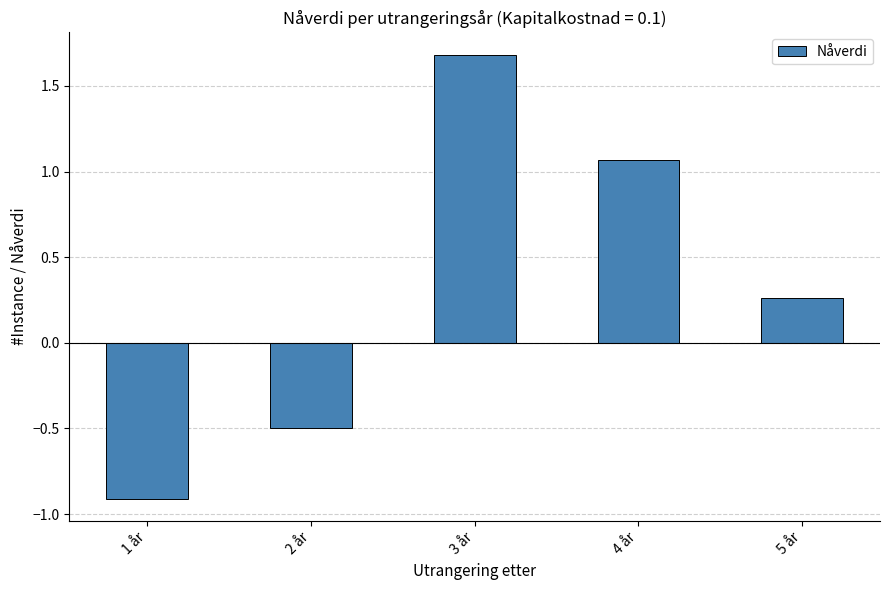

Which label corresponds to the largest value in the chart?

3 år